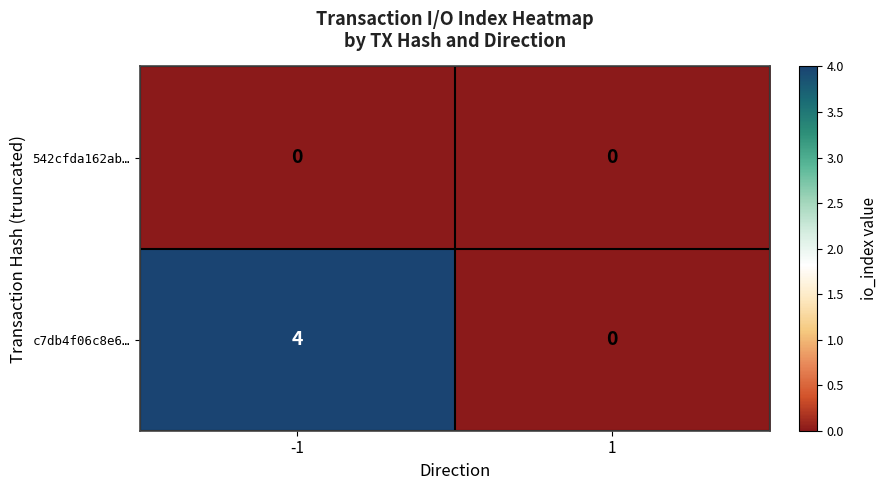

Which series changed the most between -1 and 1?

c7db4f06c8e6…